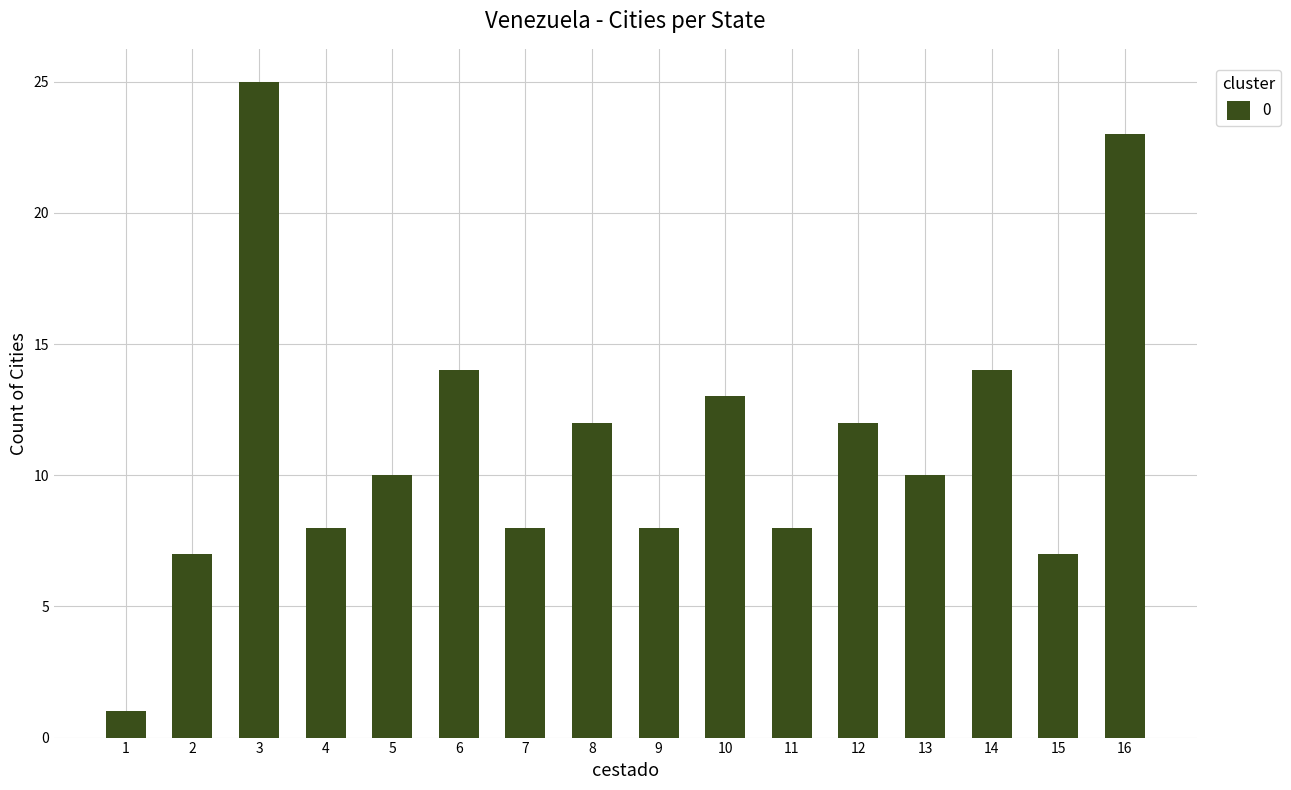

What is the greatest value displayed?

25